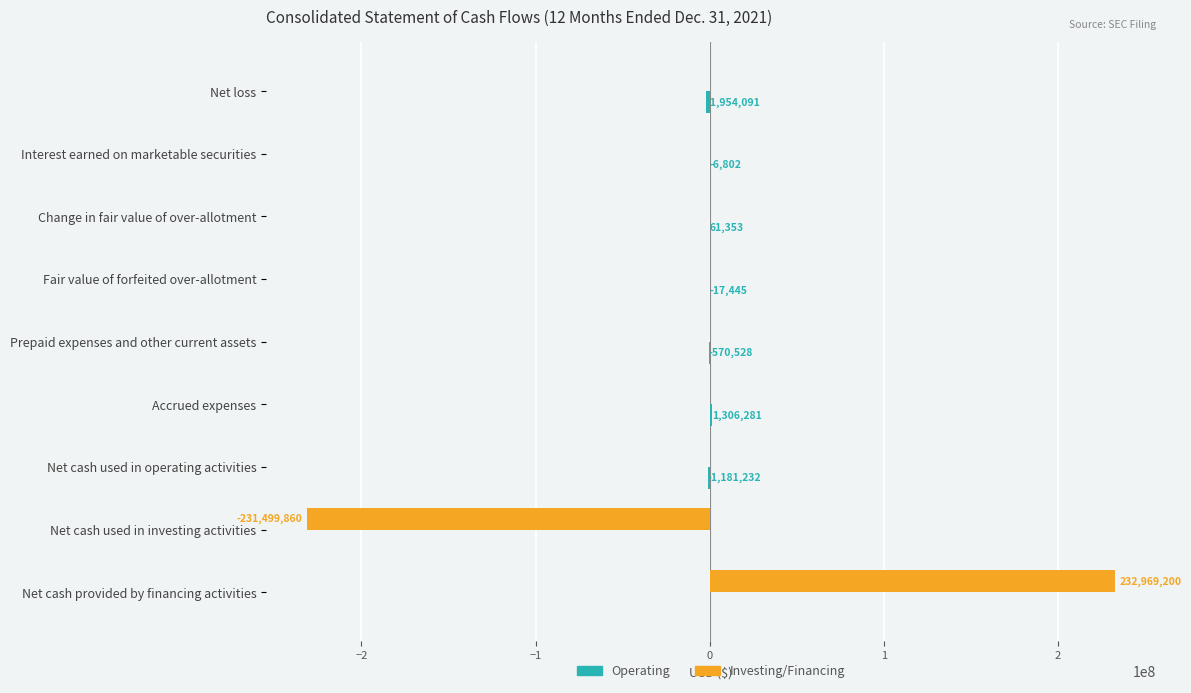

What is the total value across all series at Change in fair value of over-allotment?

61353